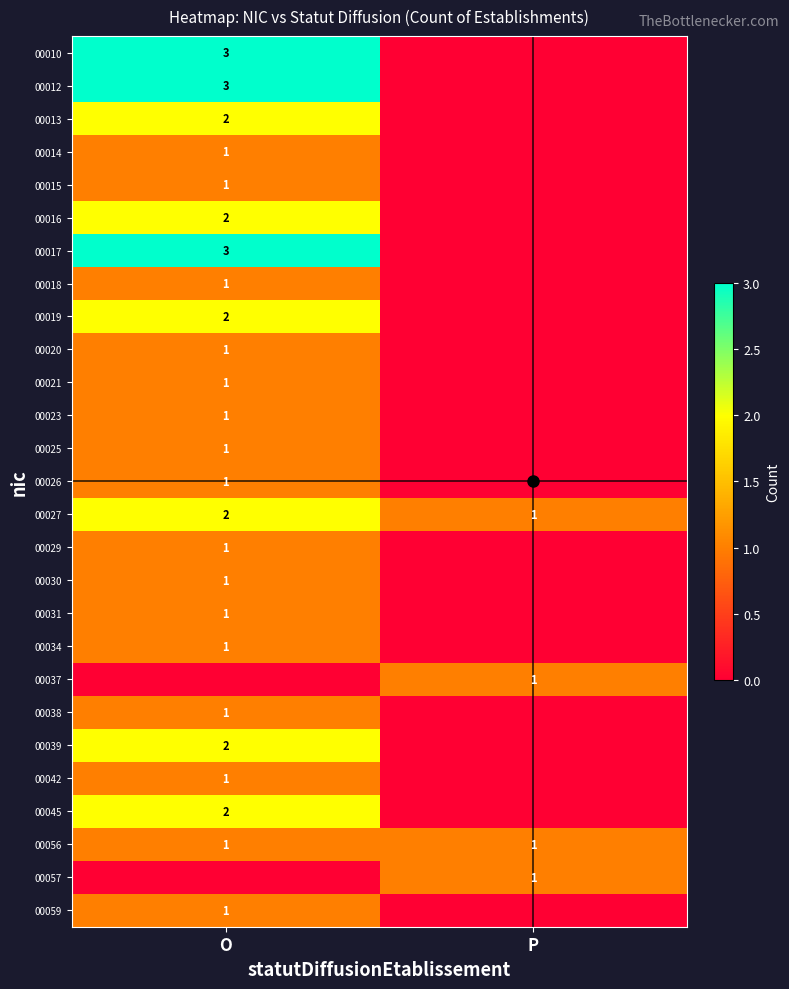

Is it true that 00029 equals 1 at O?

True